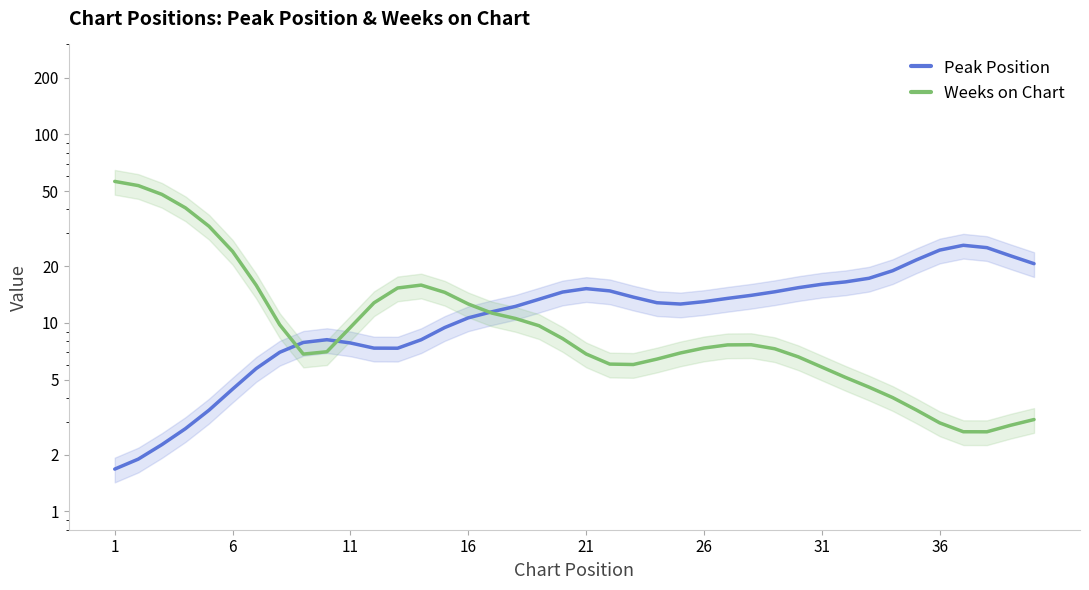

What are all the series names shown in the legend?

Peak Position, Weeks on Chart